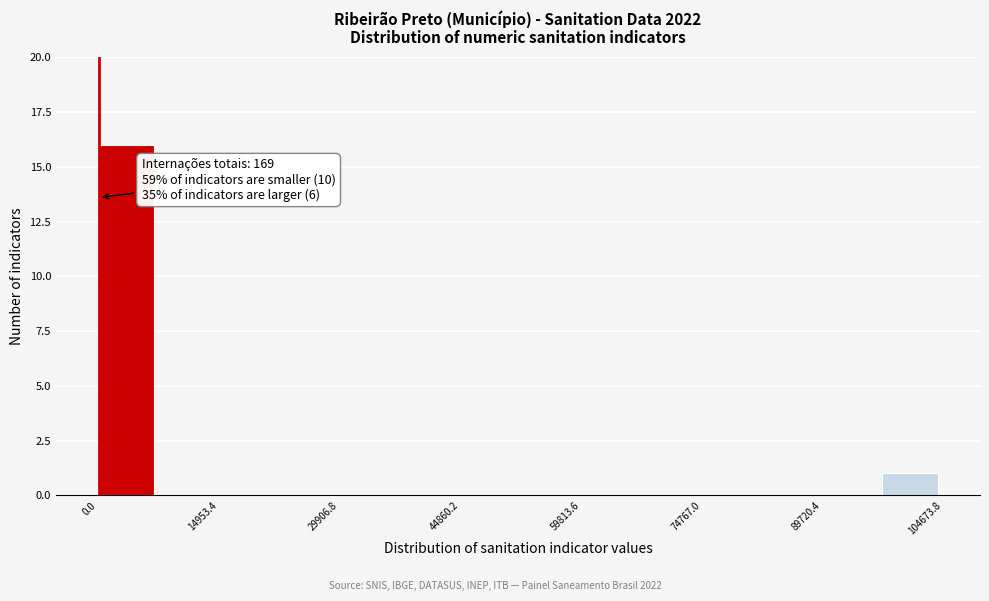

Read against the x-axis, roughly where is the centre of the tallest bar?

4000